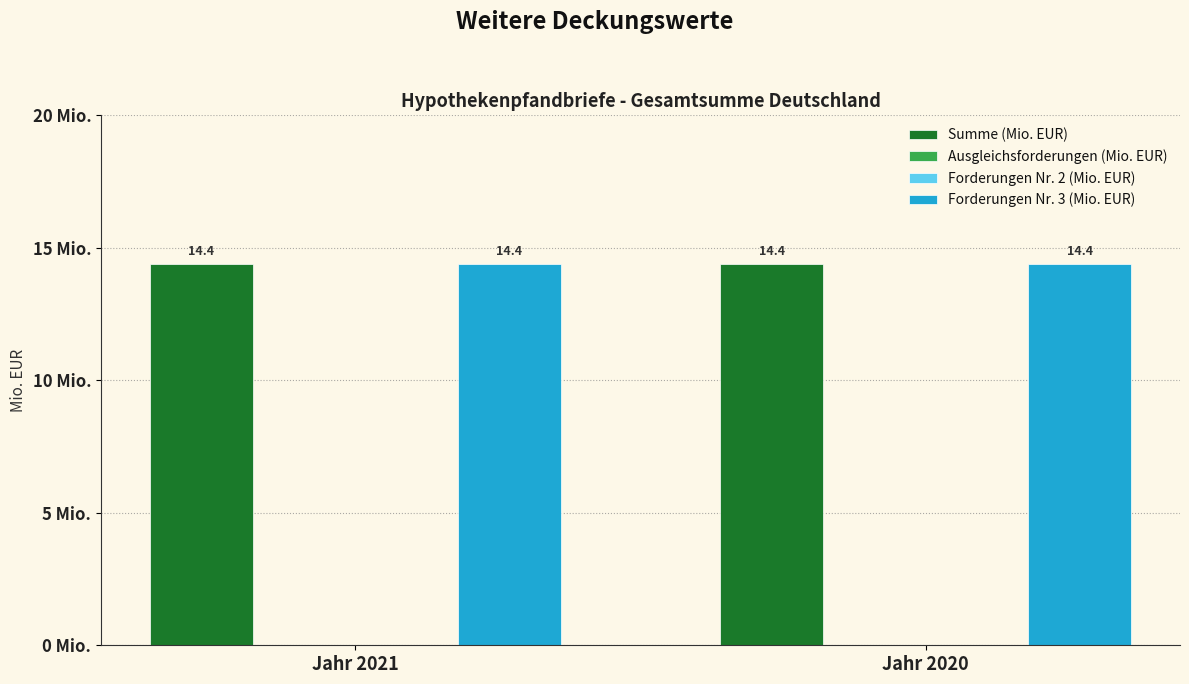

The Forderungen Nr. 3 (Mio. EUR) series shows 14.4 at Jahr 2020. True or false?

True